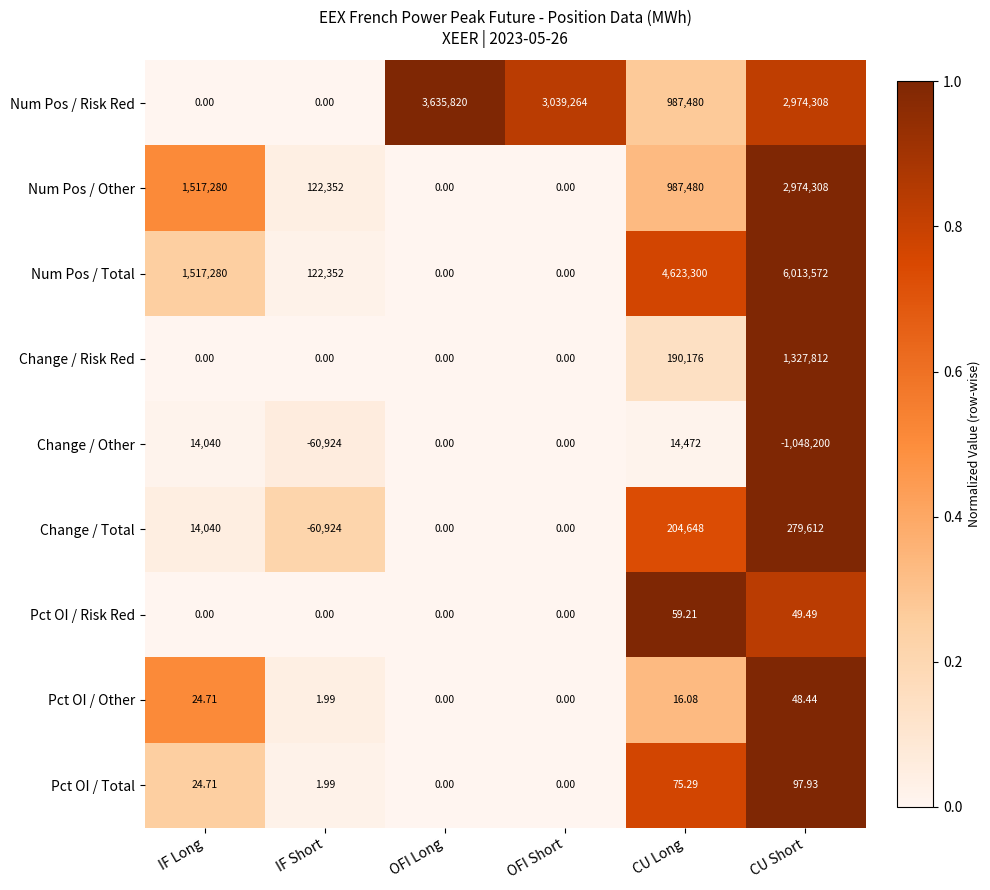

Which label corresponds to the largest value in the chart?

CU Short